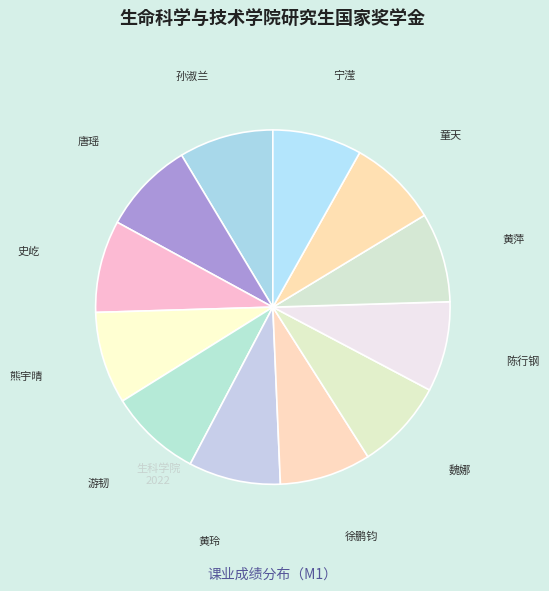

Does any single category account for the majority?

No